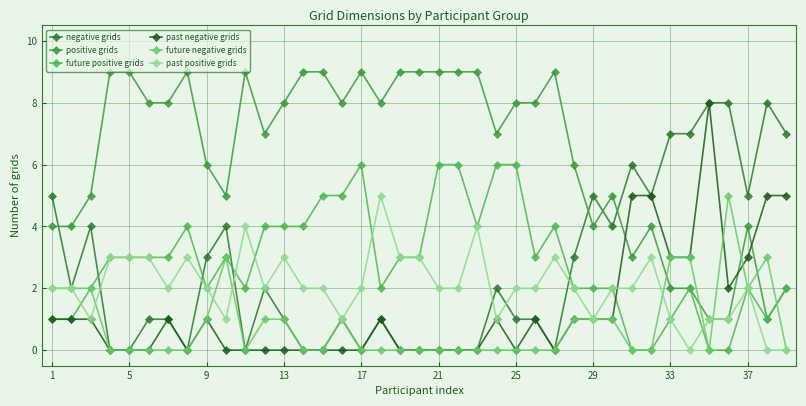

Where does the past negative grids series first go above 1?

30